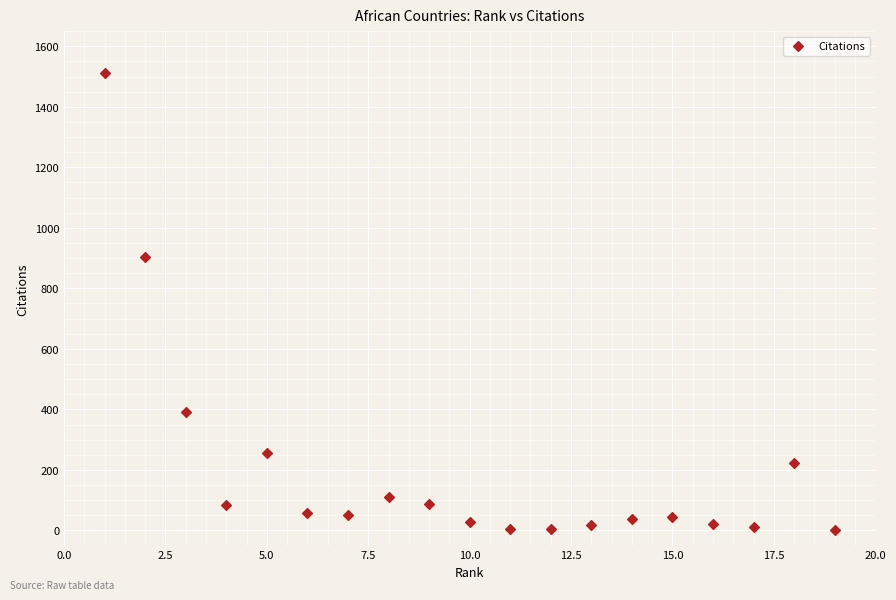

What is the range of X values (max minus min)?

18